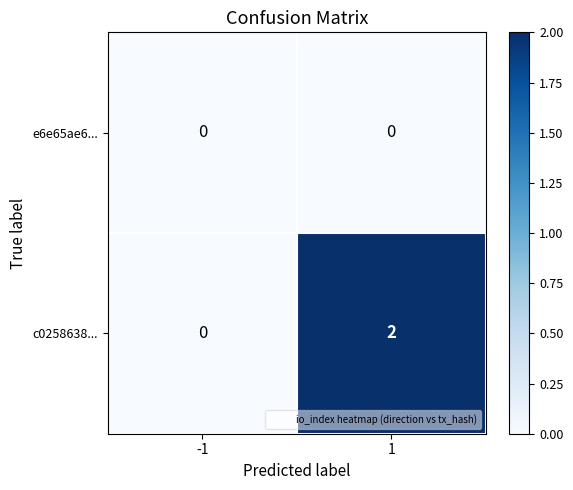

The value of c0258638... at -1 is 0. True or false?

True